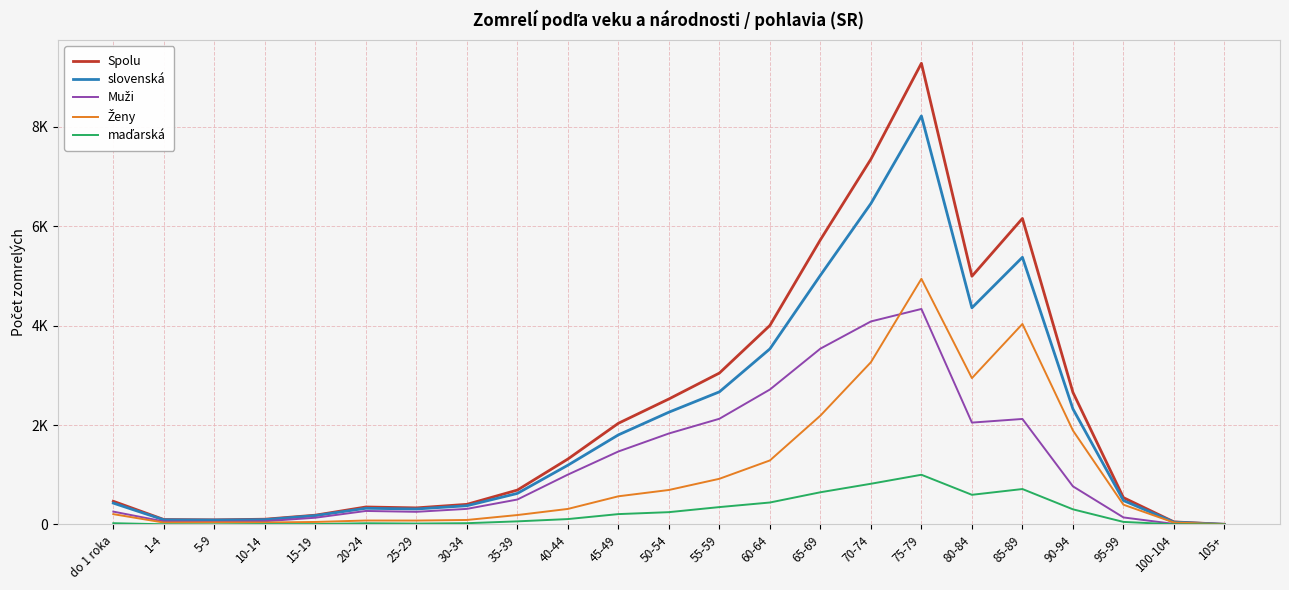

In Ženy, how many points are higher than both neighbors (excluding endpoints)?

4